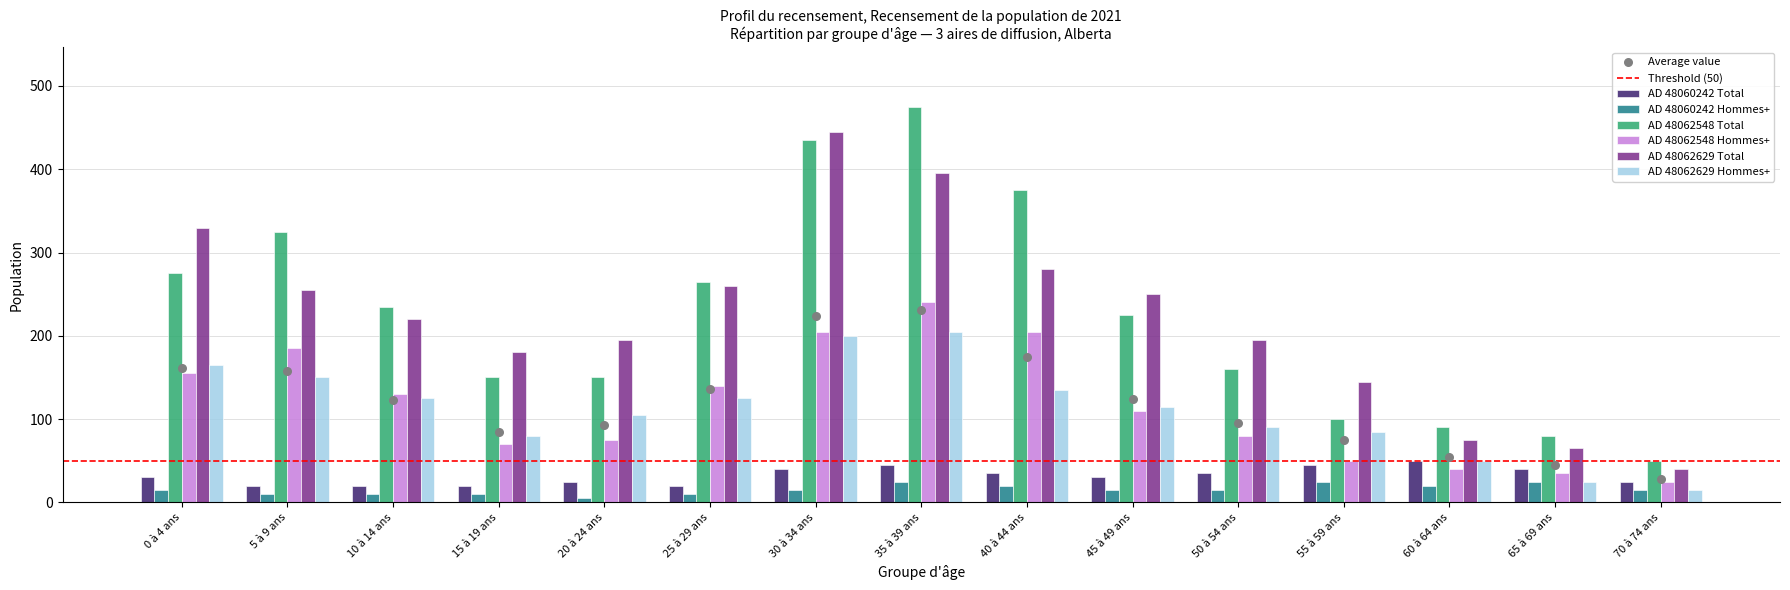

At which category is the sum across all series the highest?

35 à 39 ans